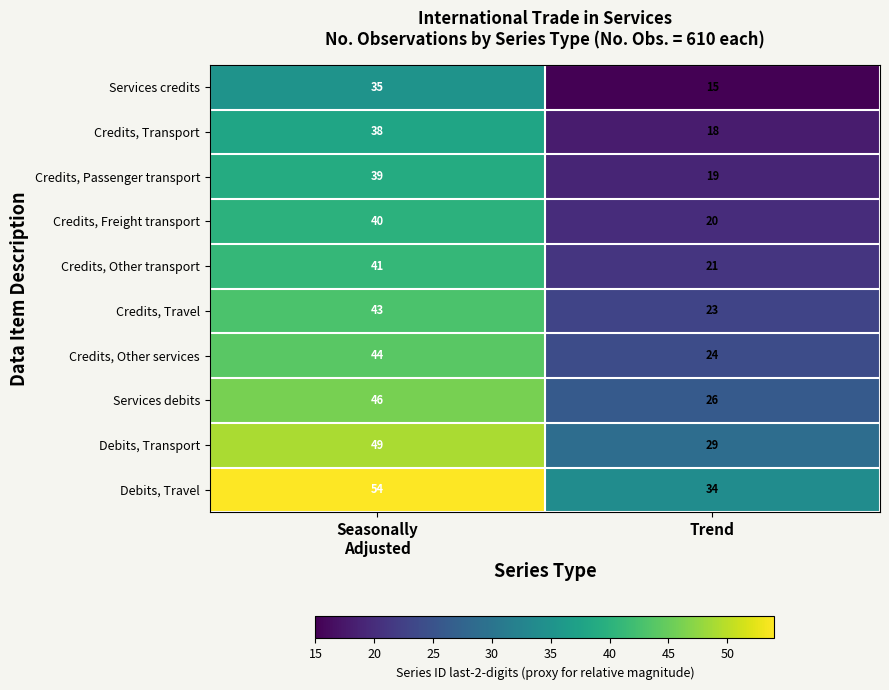

What is the spread (max minus min) of values at Seasonally
Adjusted?

19